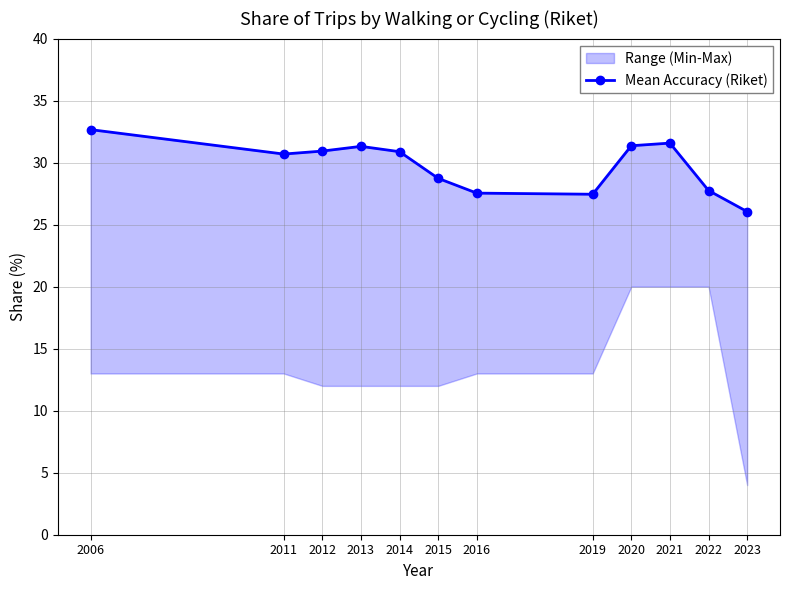

True or false: there are more than 1 points higher than both neighbors.

True